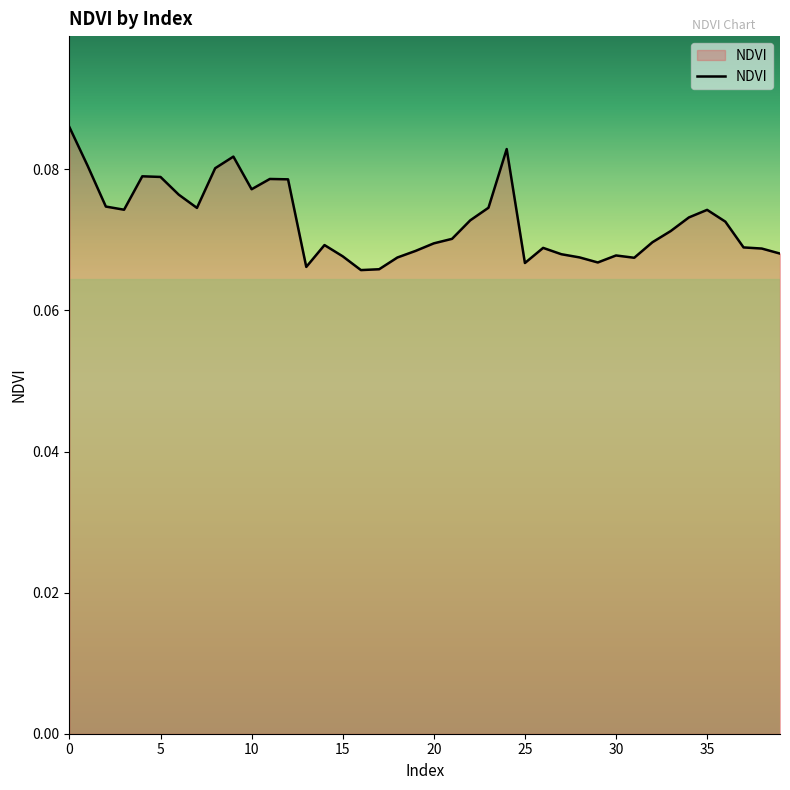

Reading right to left, list all the values displayed in this chart.

0.1	0.1	0.1	0.1	0.1	0.1	0.1	0.1	0.1	0.1	0.1	0.1	0.1	0.1	0.1	0.1	0.1	0.1	0.1	0.1	0.1	0.1	0.1	0.1	0.1	0.1	0.1	0.1	0.1	0.1	0.1	0.1	0.1	0.1	0.1	0.1	0.1	0.1	0.1	0.1